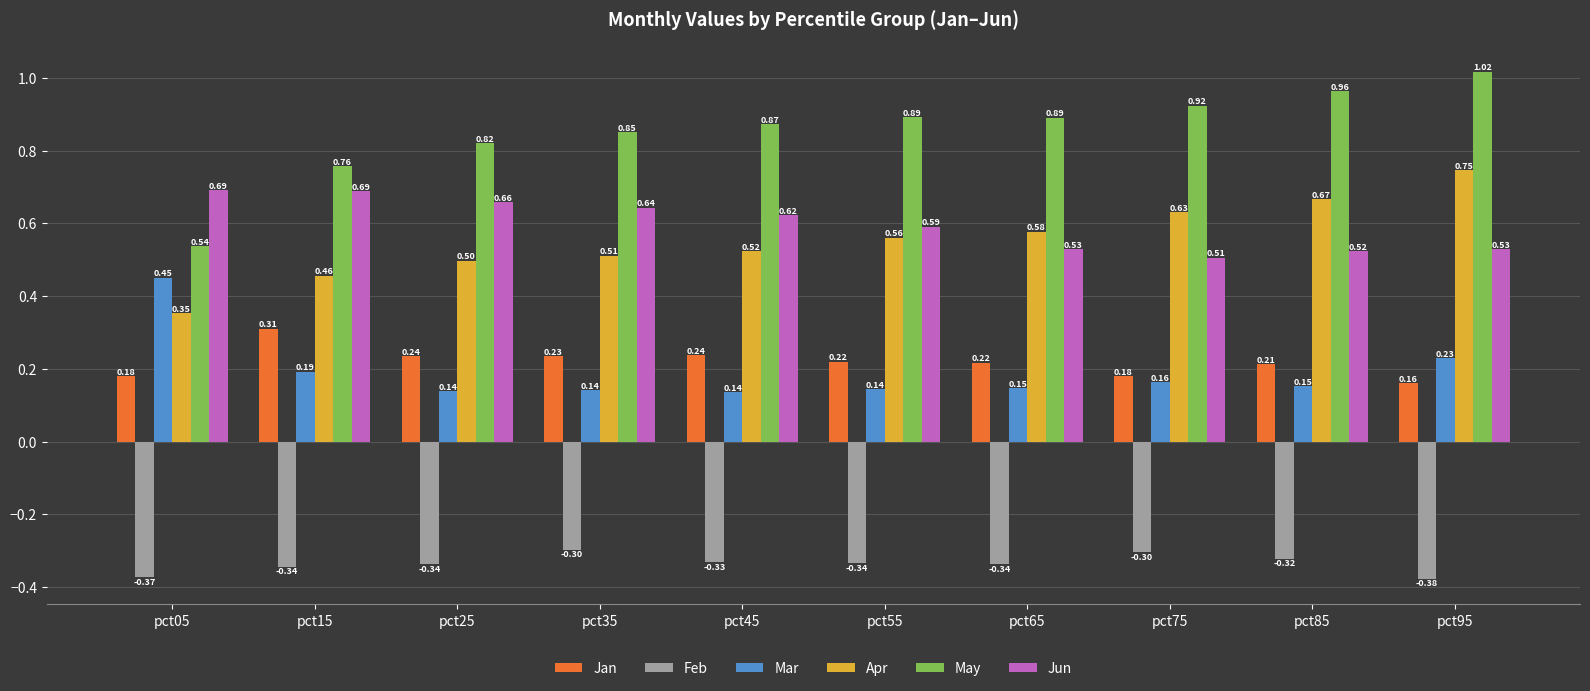

What is the sum of all Jun values?

6.0